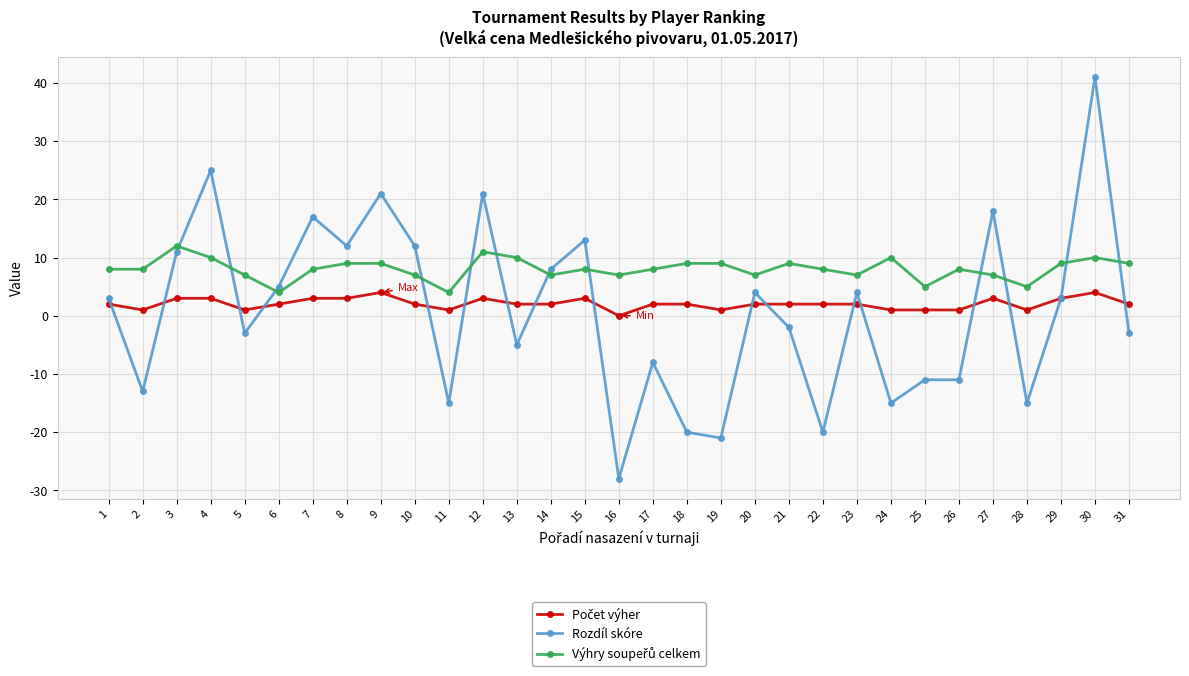

Is it true that Rozdíl skóre equals 16 at 10?

False